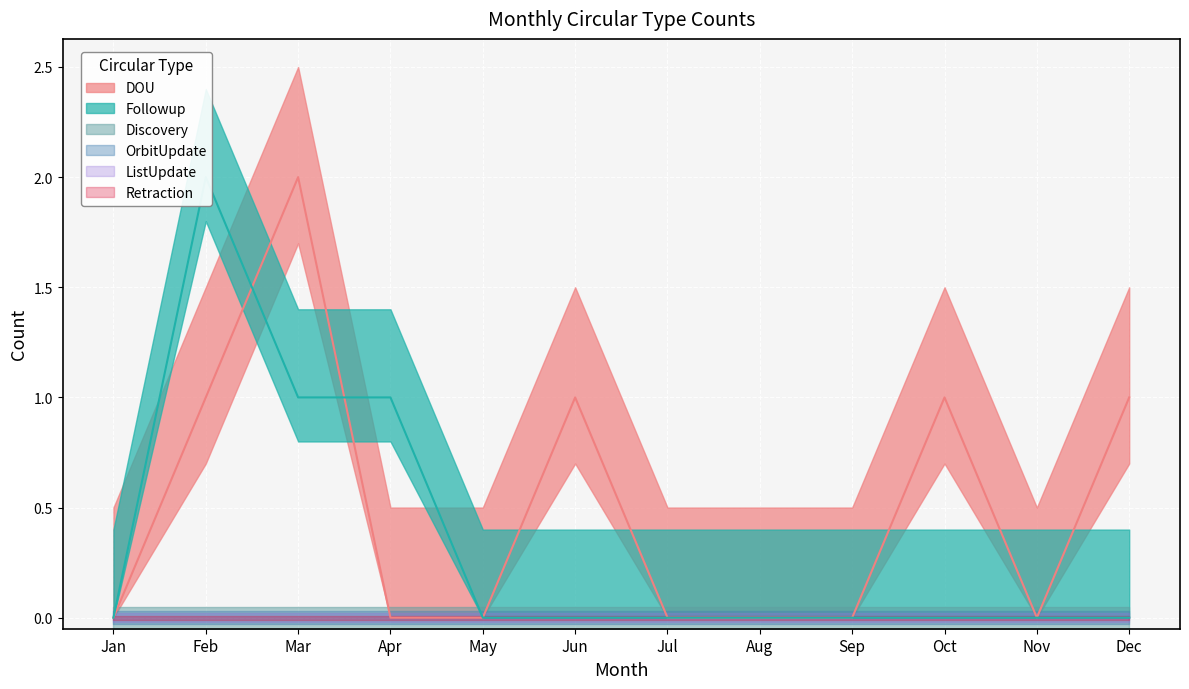

Reading left to right, extract all data points from this chart.

DOU: 0	1	2	0	0	1	0	0	0	1	0	1
Followup: 0	2	1	1	0	0	0	0	0	0	0	0
Discovery: 0	0	0	0	0	0	0	0	0	0	0	0
OrbitUpdate: 0	0	0	0	0	0	0	0	0	0	0	0
ListUpdate: 0	0	0	0	0	0	0	0	0	0	0	0
Retraction: 0	0	0	0	0	0	0	0	0	0	0	0